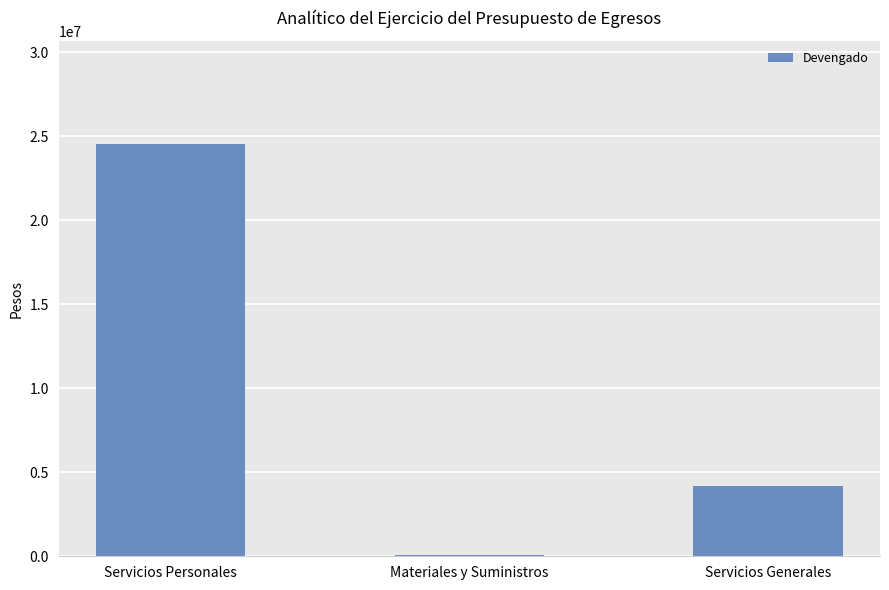

Does the chart contain stacked bars?

No